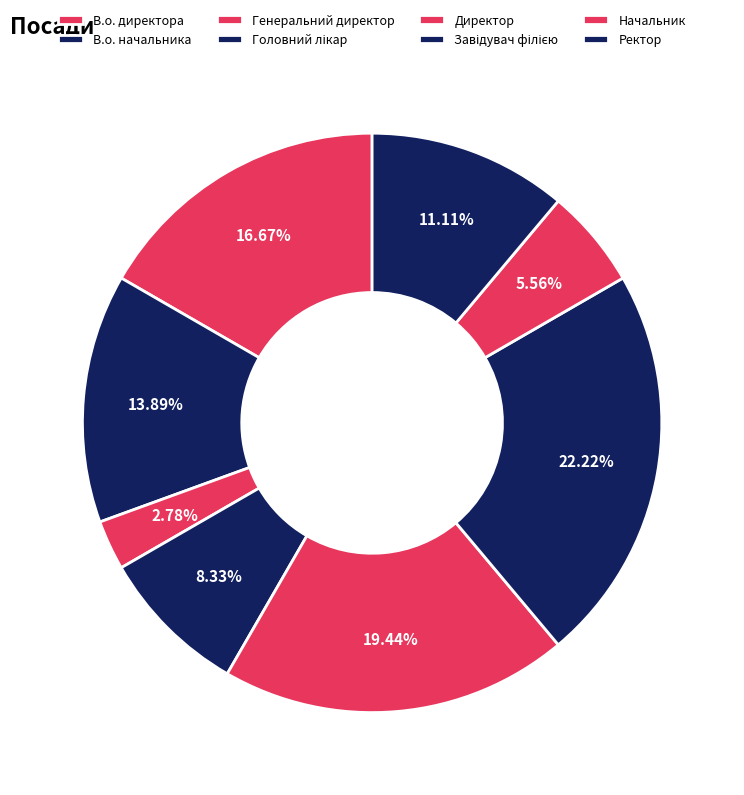

To the nearest percent, what portion does Завідувач філією represent?

22%